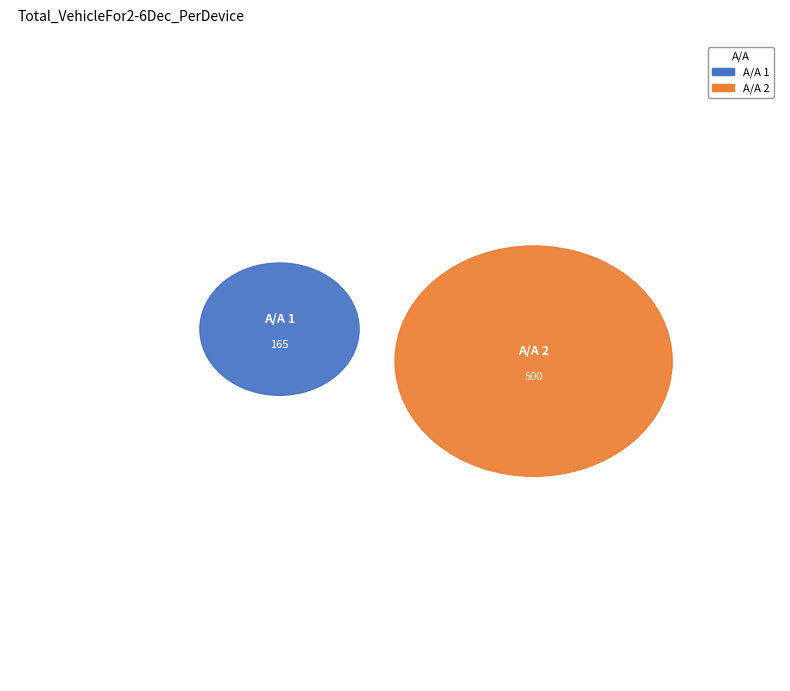

Combined, do 1 and 2 account for over 50%?

Yes